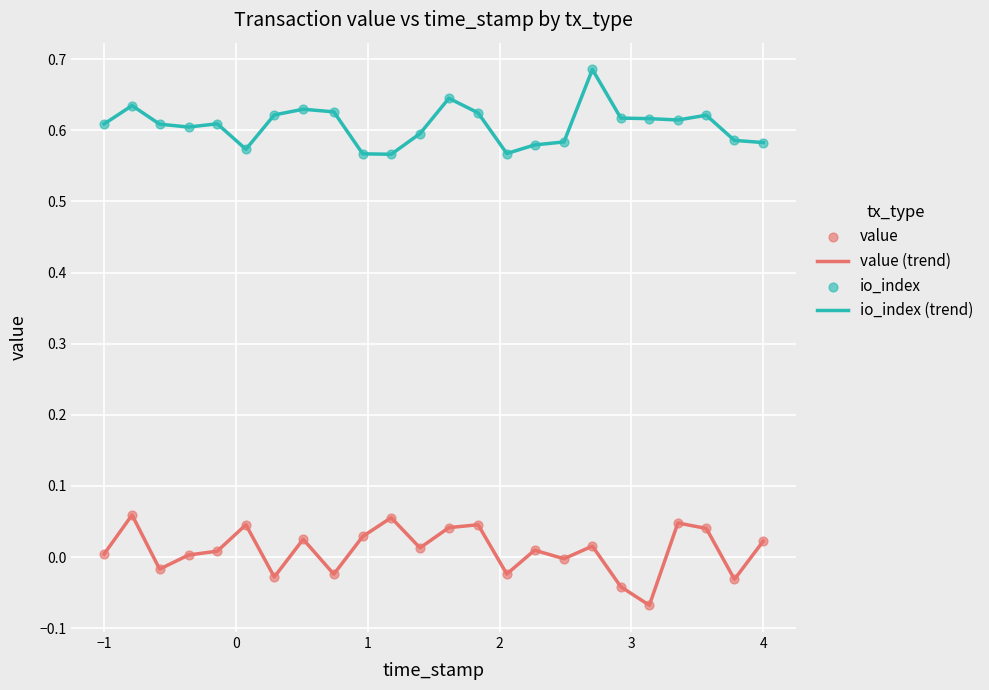

Rank the series by their maximum value, from highest to lowest.

io_index (trend), value (trend)